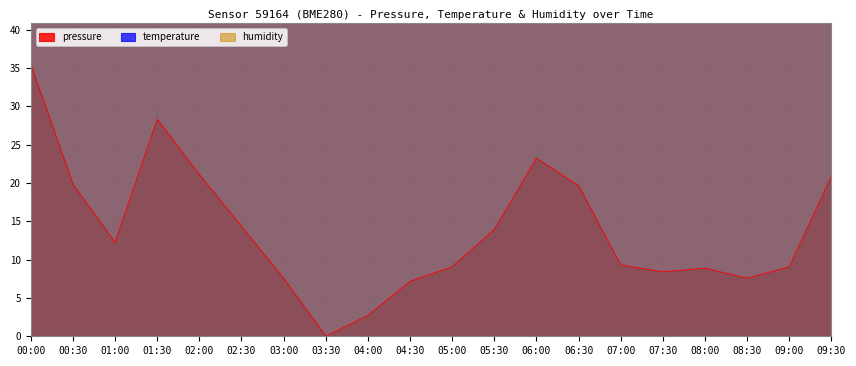

What is the label of the 3rd point from the right?

08:30